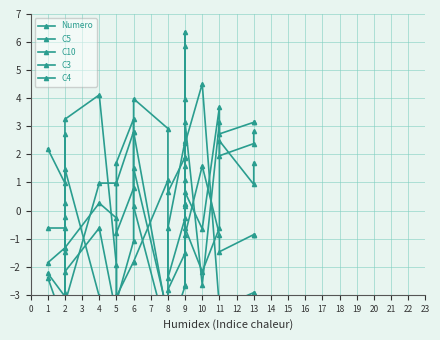

Between which two adjacent categories do C4 and C5 first intersect?

2 and 2